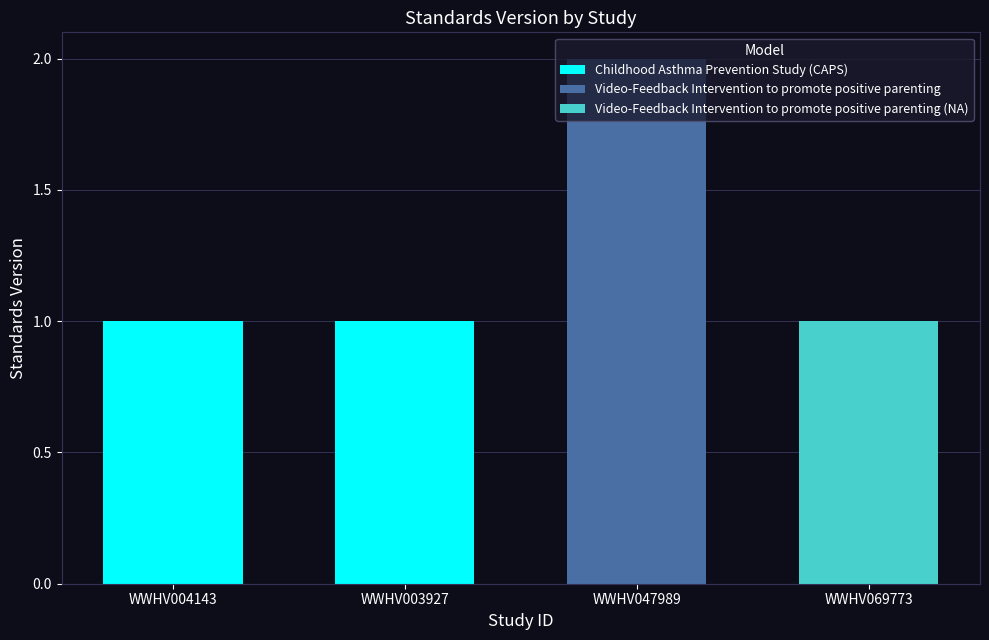

The value of Childhood Asthma Prevention Study (CAPS) at WWHV004143 is 1. True or false?

True